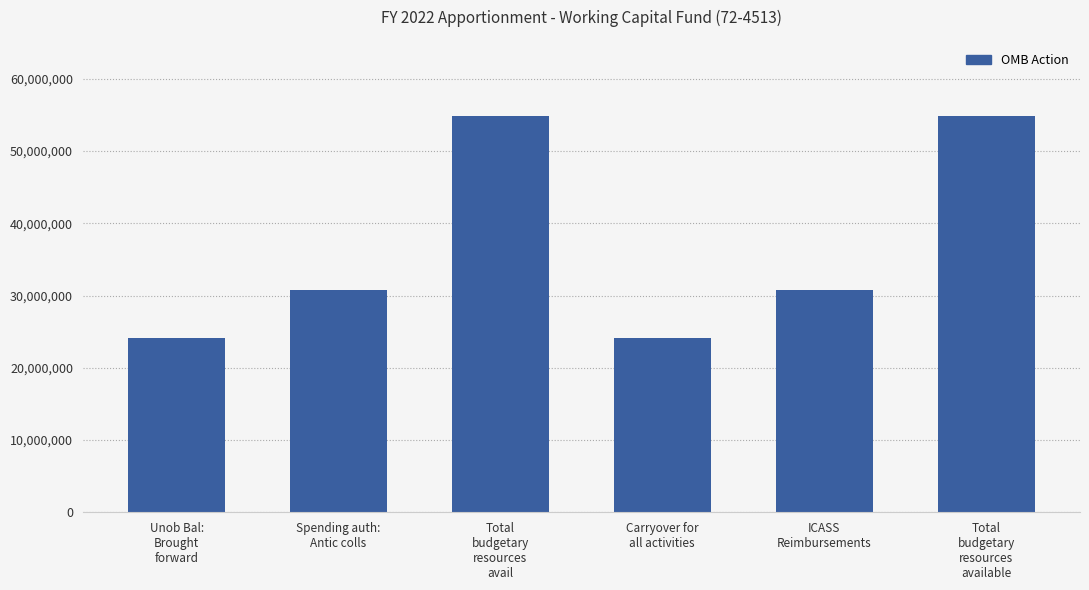

What is the greatest value displayed?

54807663